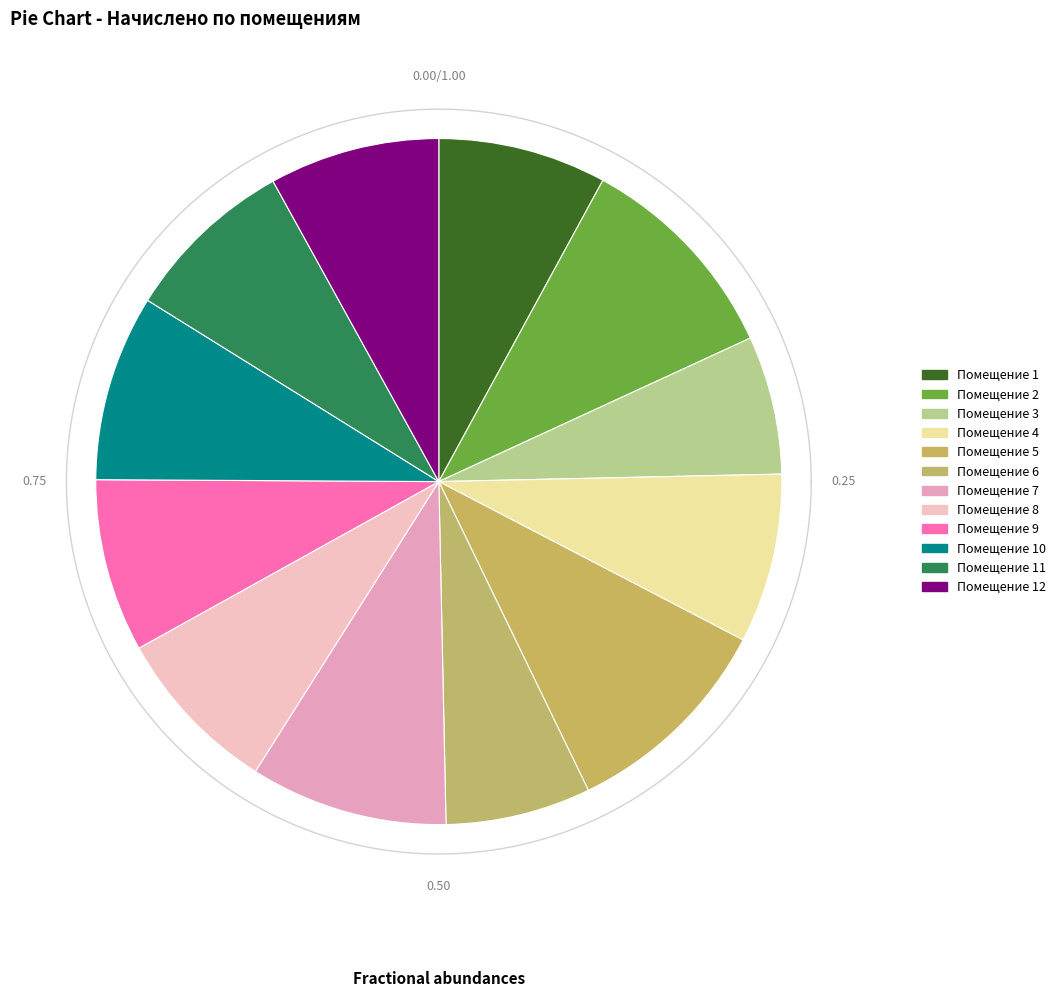

What percentage is NOT represented by 7?

90.7%